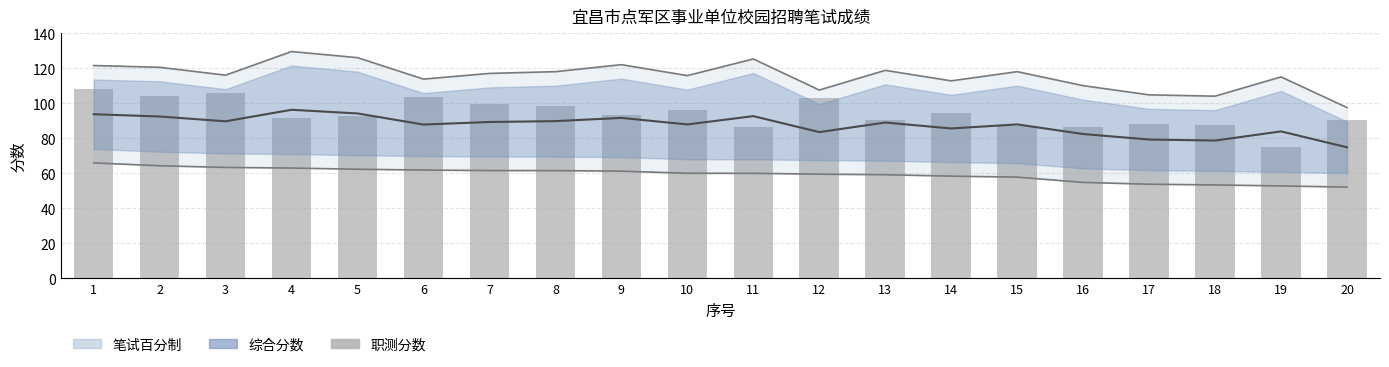

List the labels in order of value, smallest first.

19, 16, 11, 15, 18, 17, 13, 20, 4, 5, 9, 14, 10, 8, 7, 12, 6, 2, 3, 1